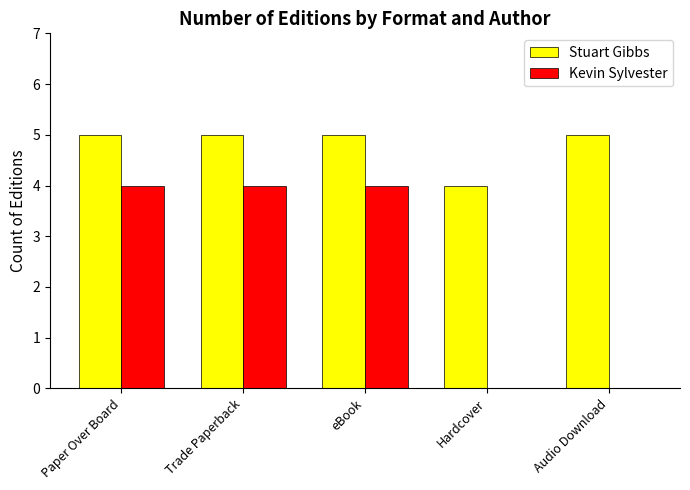

What is the maximum value shown in the chart?

5